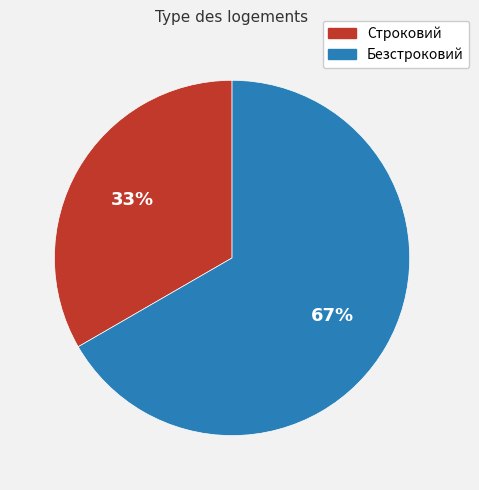

To the nearest percent, what percentage of the pie is Строковий?

33%